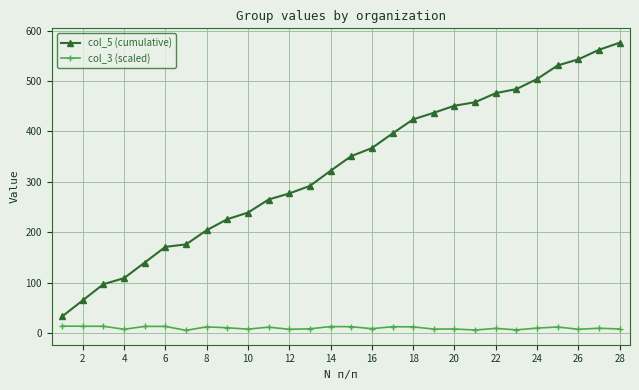

List the series in order of their overall mean, lowest first.

col_3 (scaled), col_5 (cumulative)